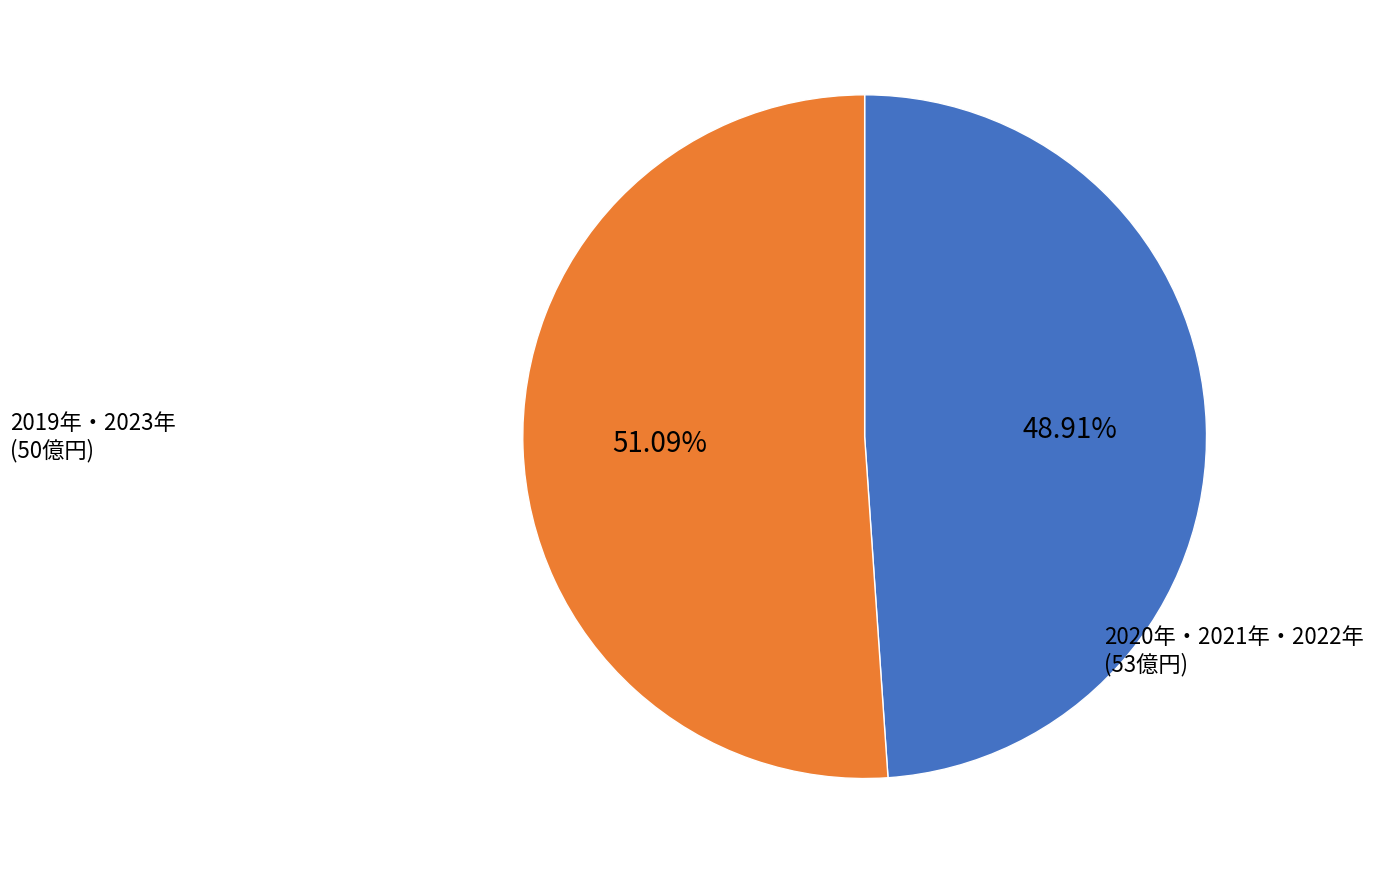

Does any single category account for the majority?

Yes